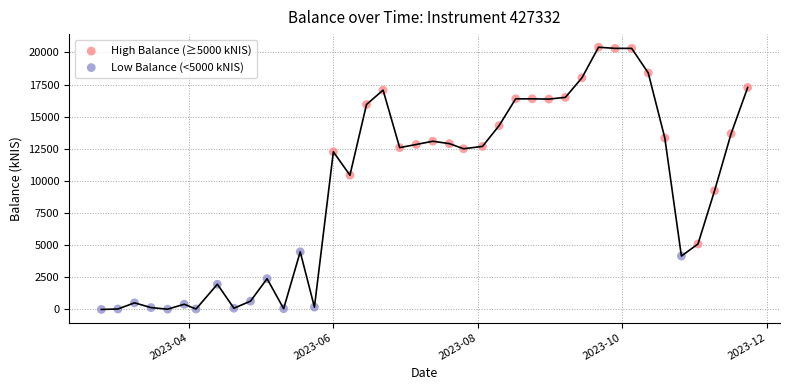

Which series reaches the minimum Y coordinate?

Low Balance (<5000 kNIS)